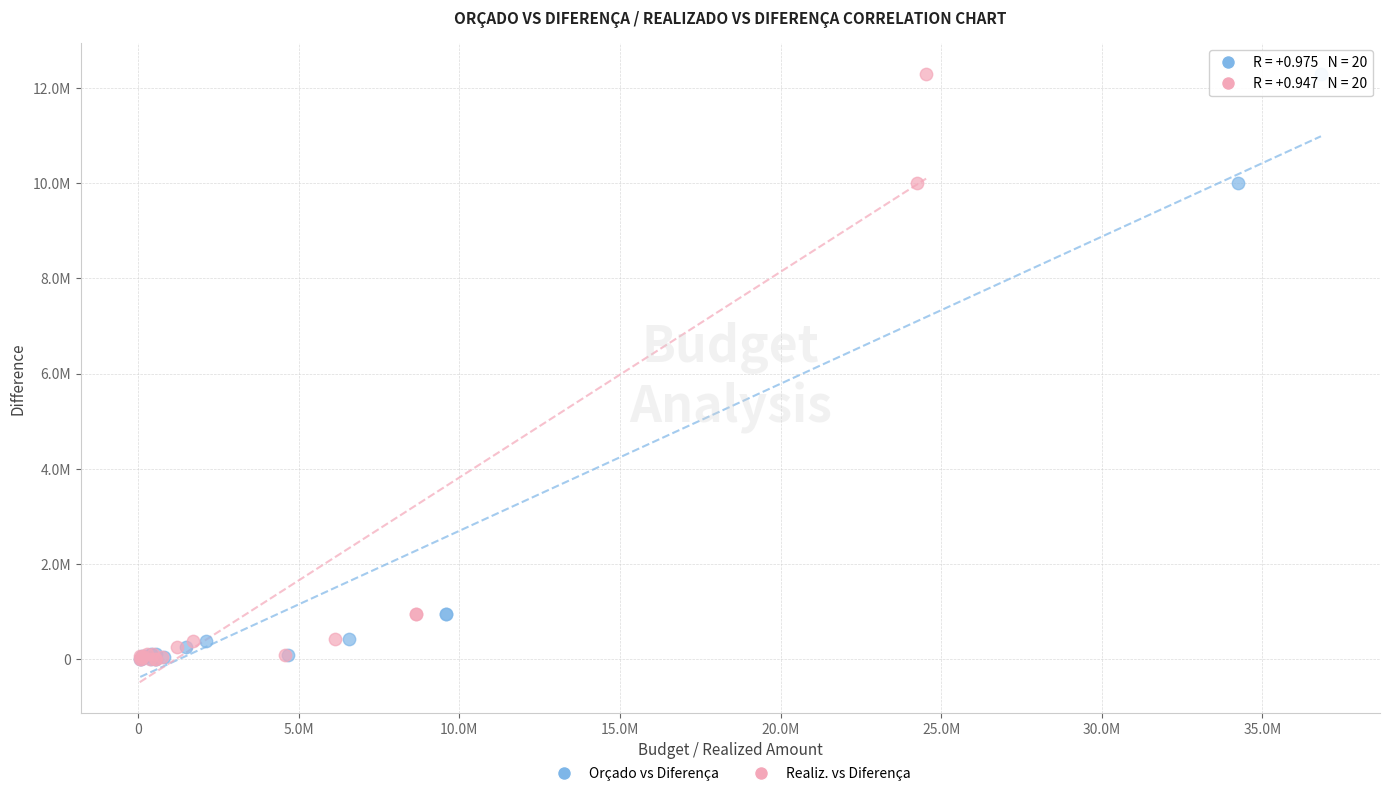

What are all the series names shown in the legend?

Orçado vs Diferença, Realiz. vs Diferença